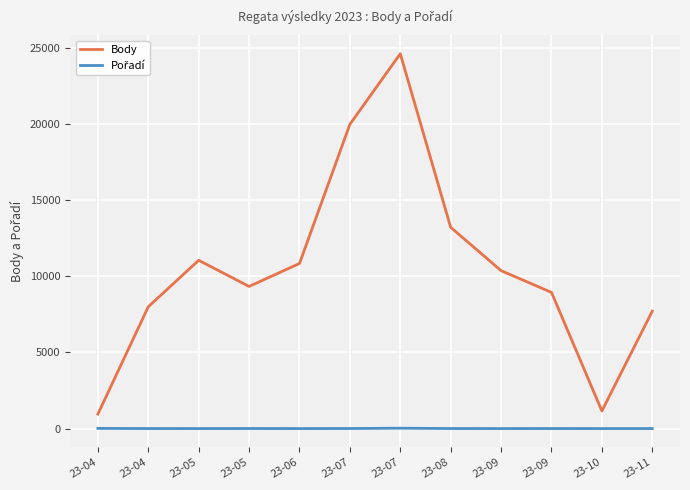

What is the highest value of the Body series?

24607